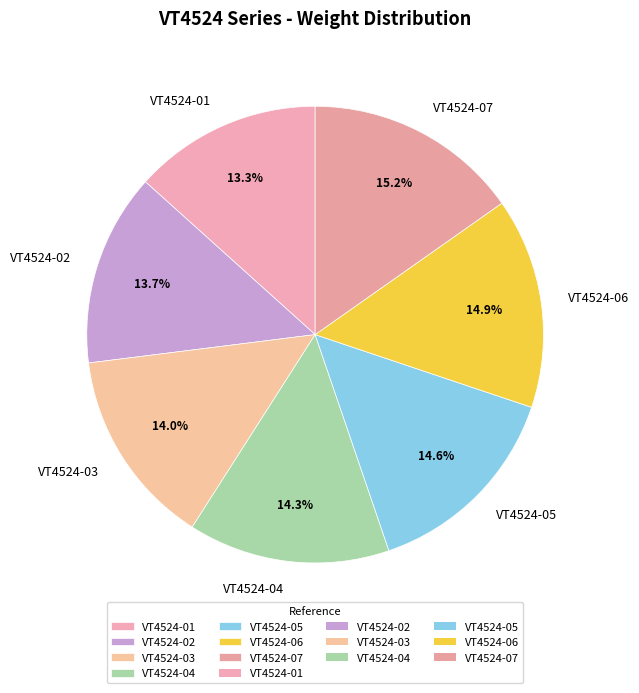

Is there any slice that represents more than half of the pie?

No